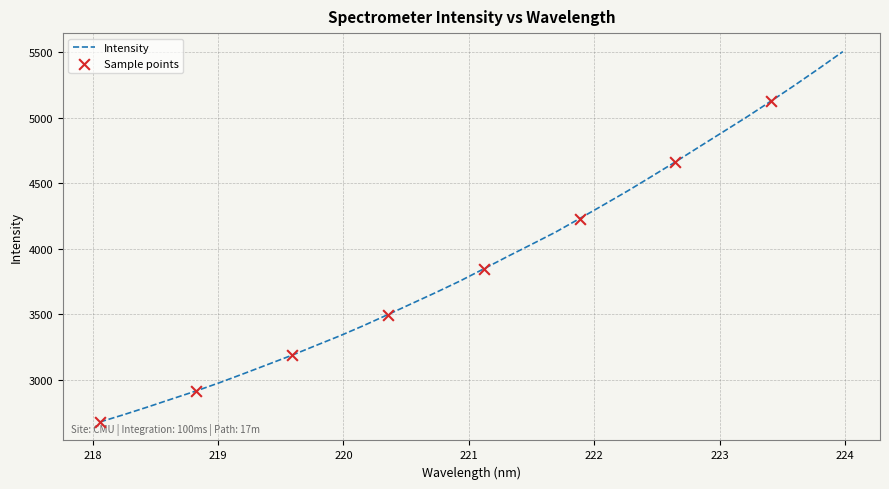

What is the minimum value shown in the chart?

2676.6